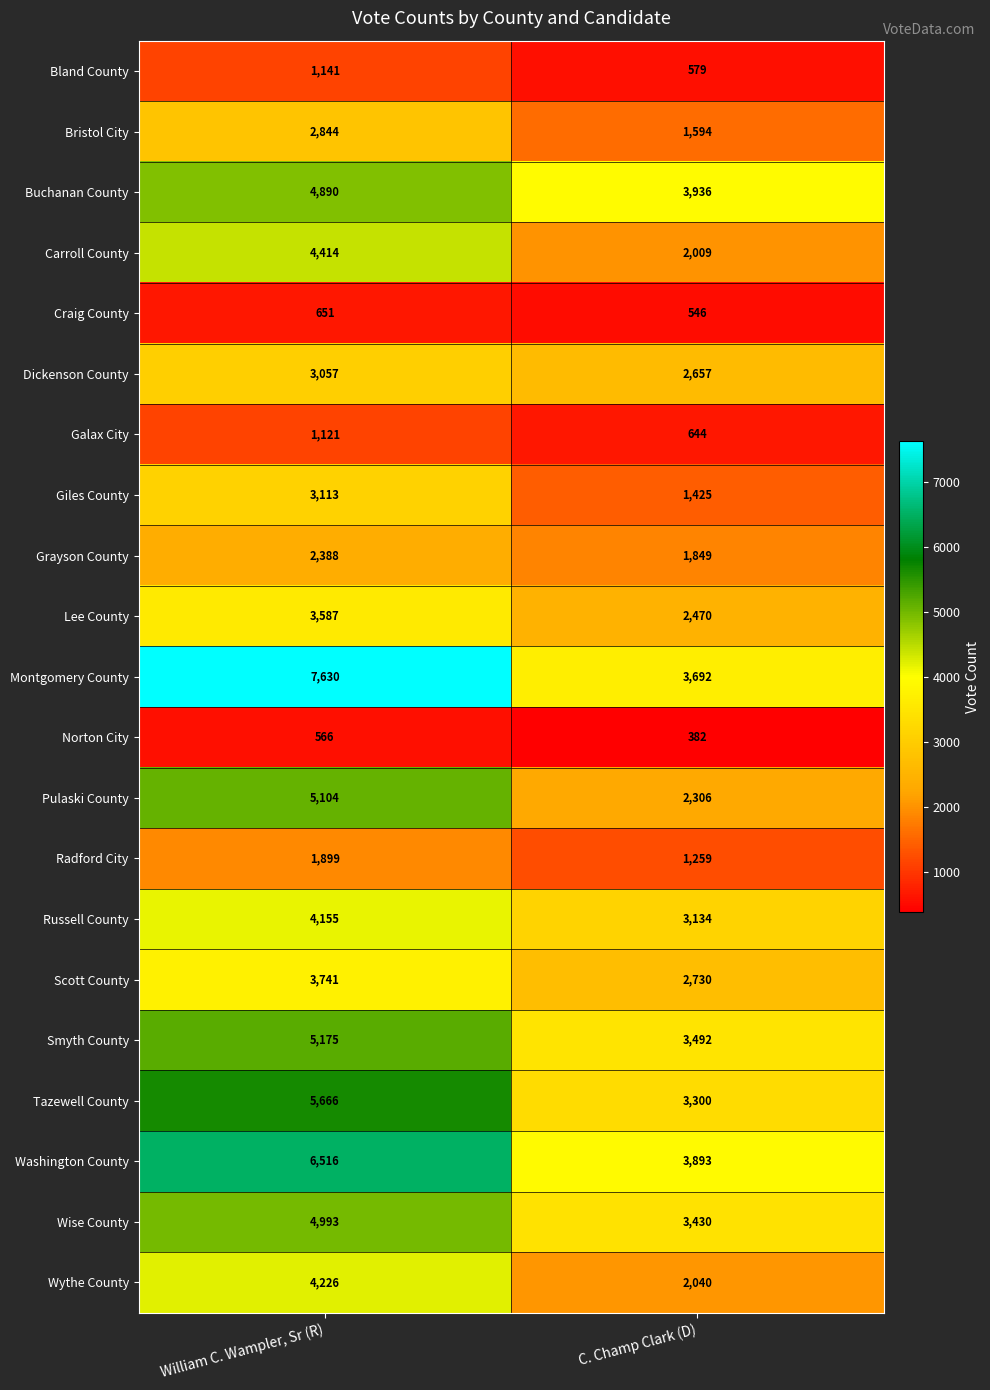

Which series has the largest range (max minus min)?

Montgomery County